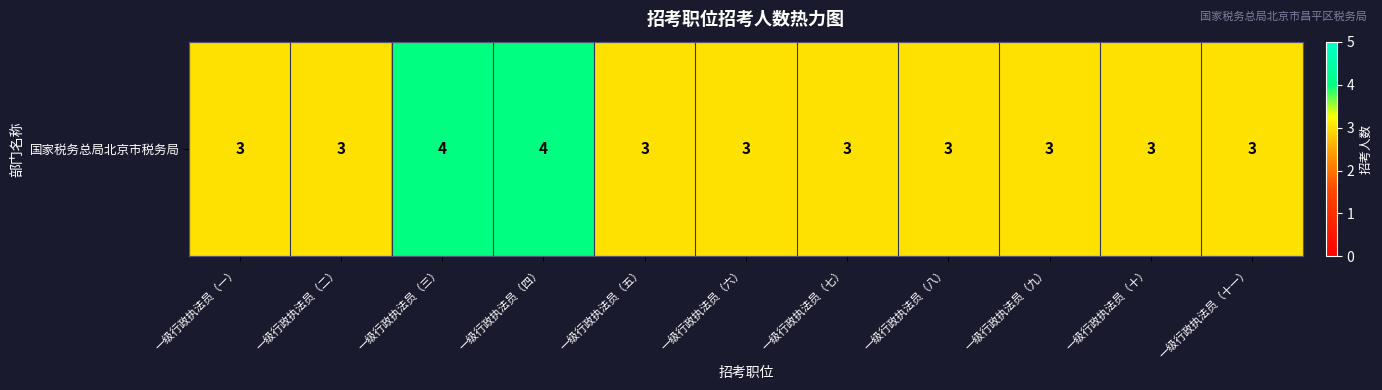

What is the minimum value shown in the chart?

3